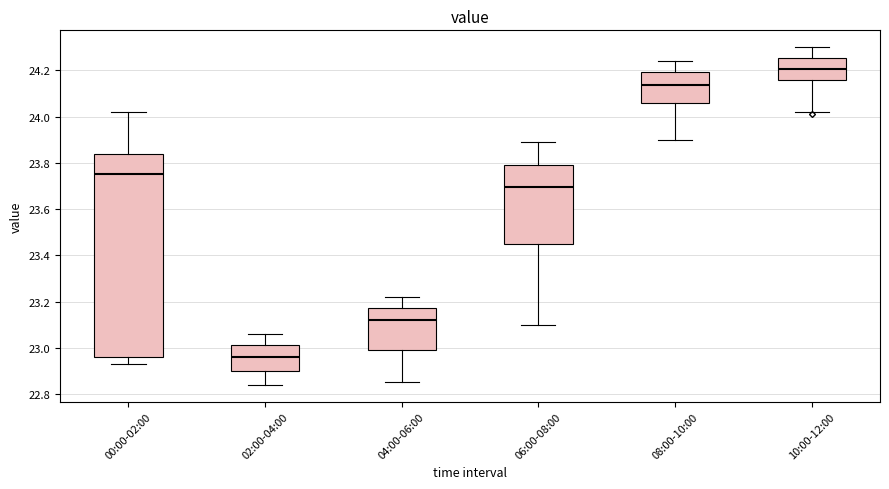

Comparing the boxes themselves (not the whiskers), which one is the tallest?

00:00-02:00